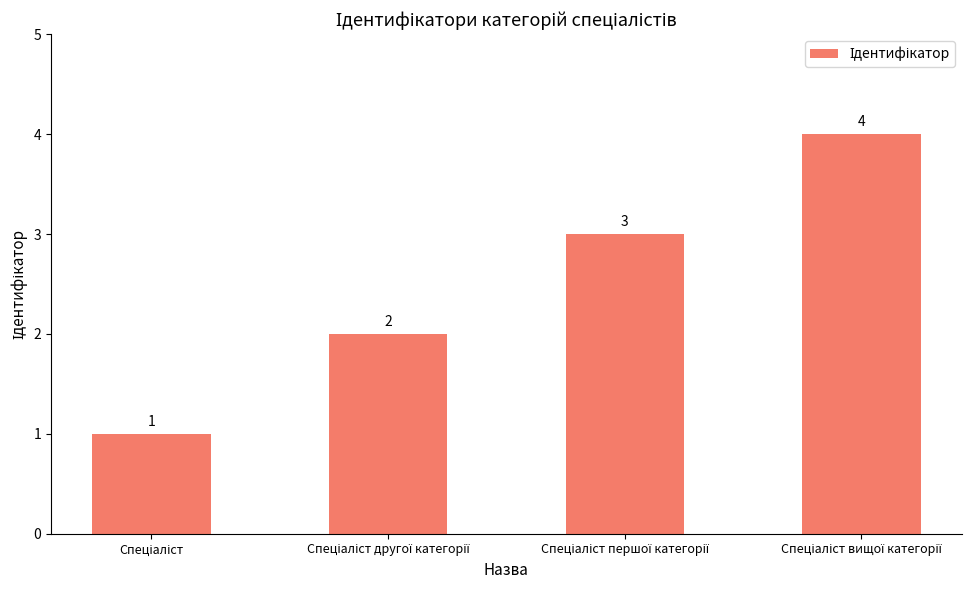

How many values are between 2 and 4?

3